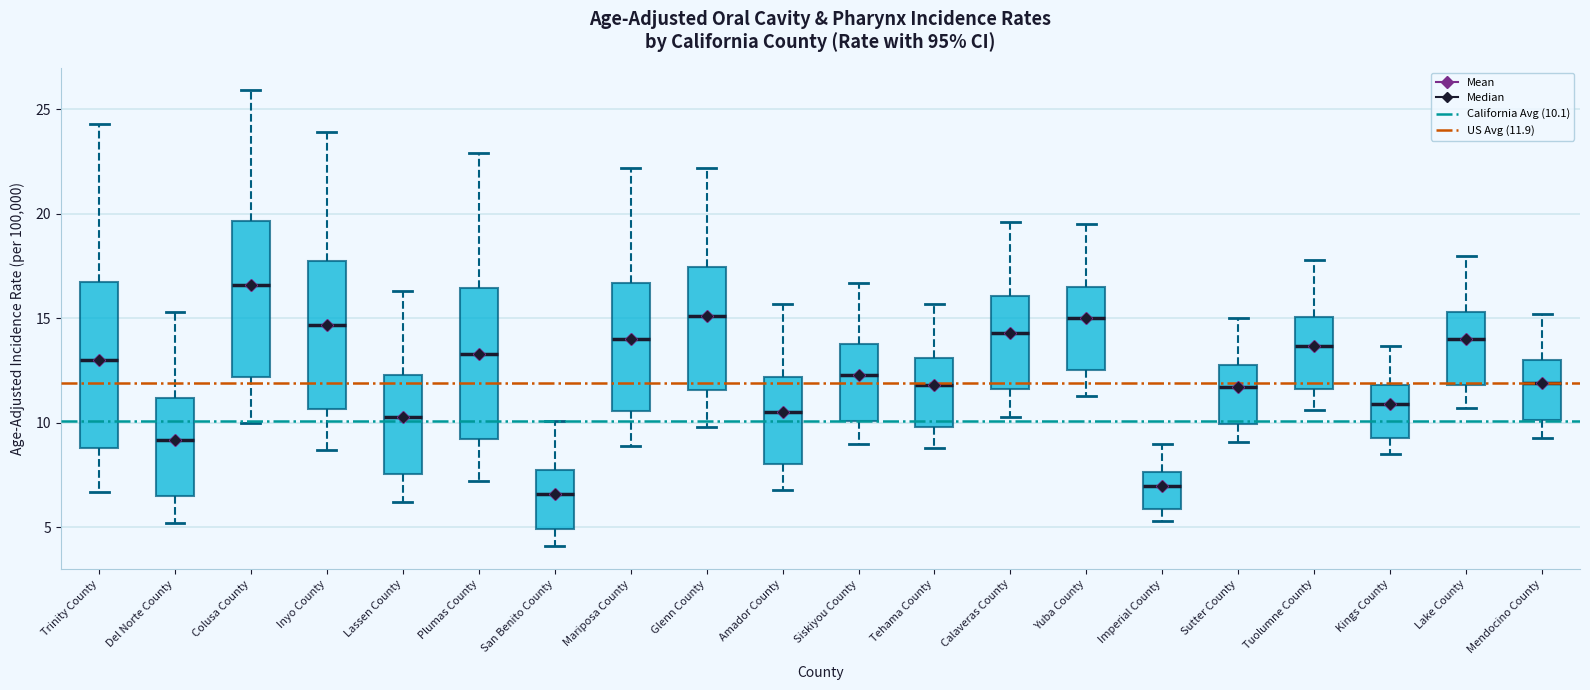

Where does the upper whisker of the box for Siskiyou County end on the y-axis? The values are not printed on the chart, so give them approximately, as read against the axis.

16.5